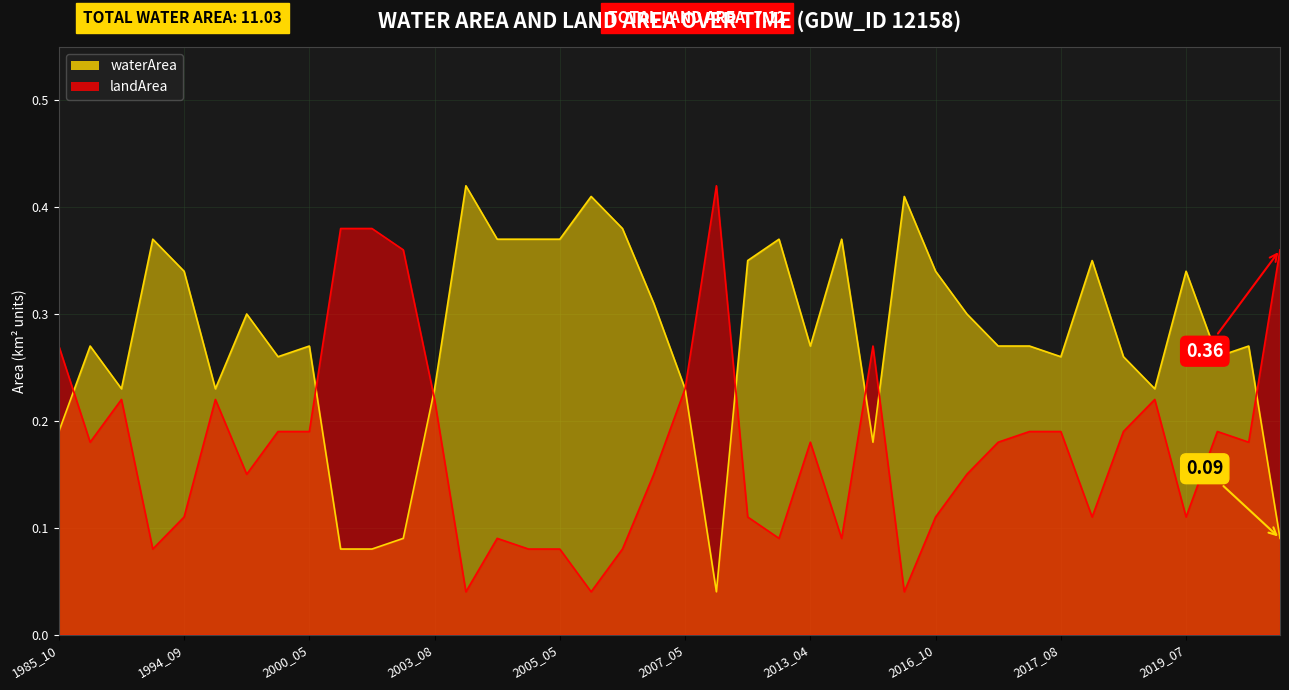

Is the value of waterArea at 2000_05 greater than the value of landArea at 2007_05?

Yes